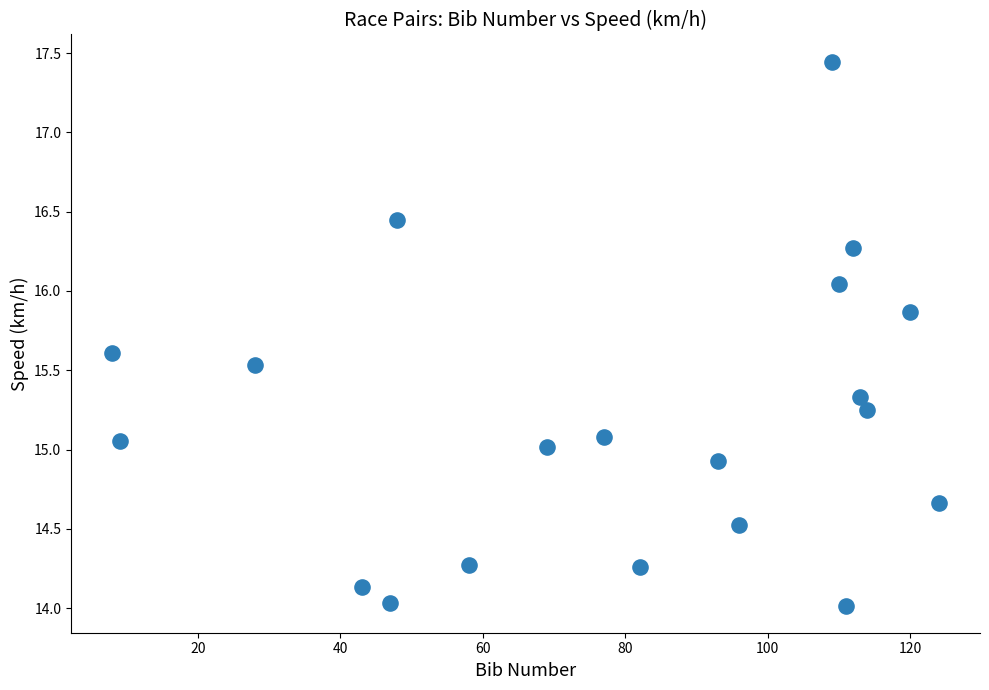

What is the range of Y values (max minus min)?

3.4